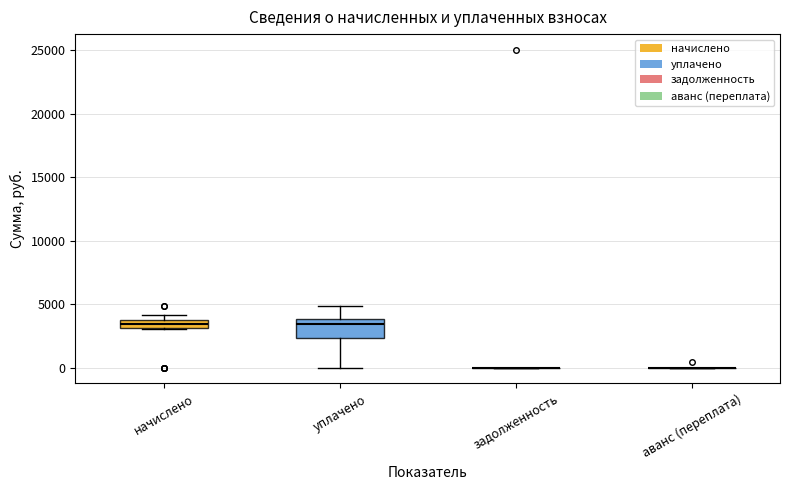

Which box is the tallest, from its lower edge to its upper edge?

уплачено